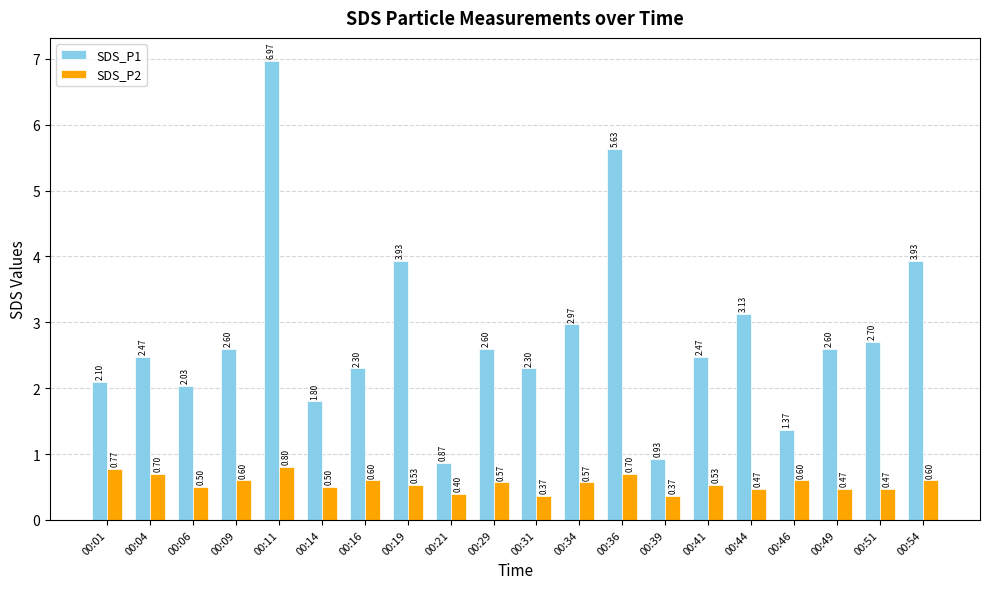

Which series has the widest spread of values?

SDS_P1